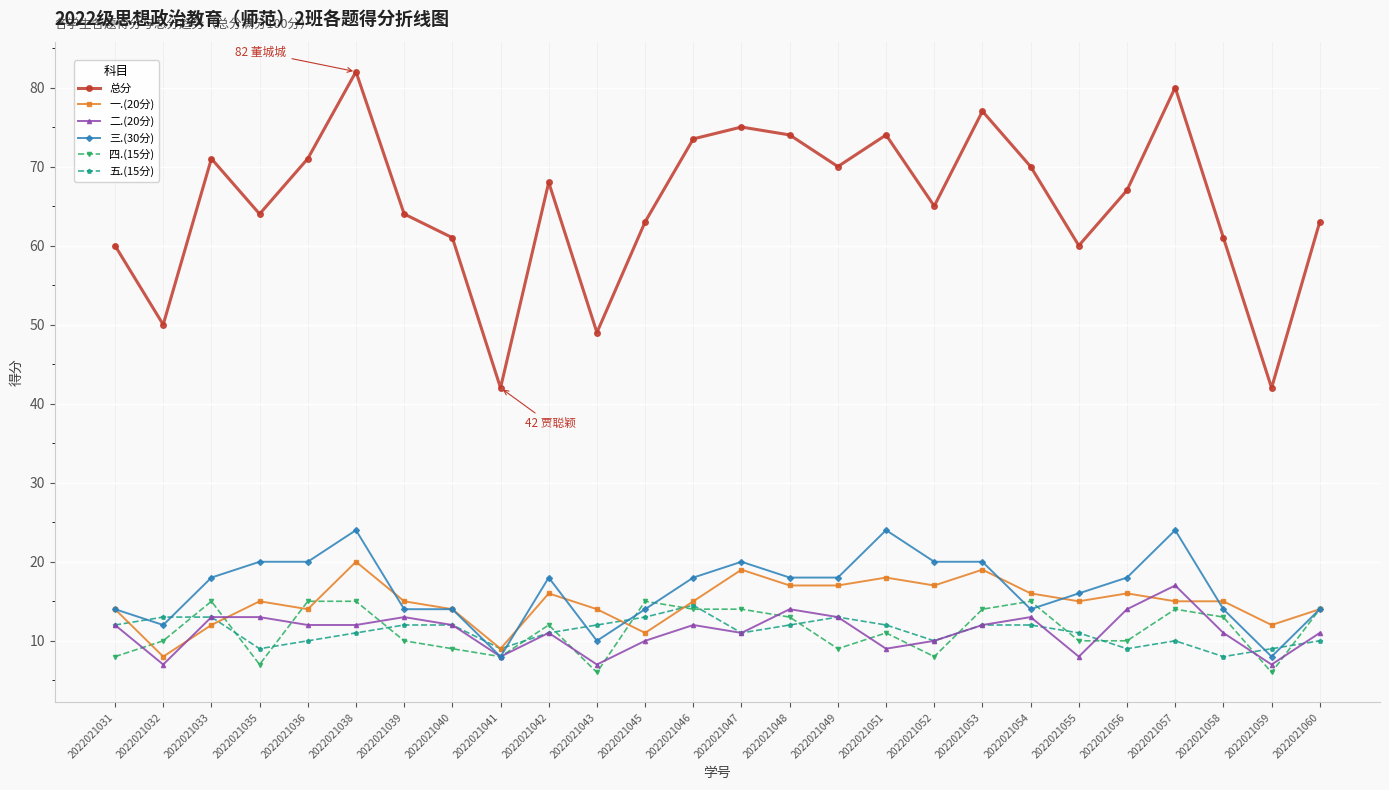

True or false: 五.(15分) and 总分 cross at least once.

False